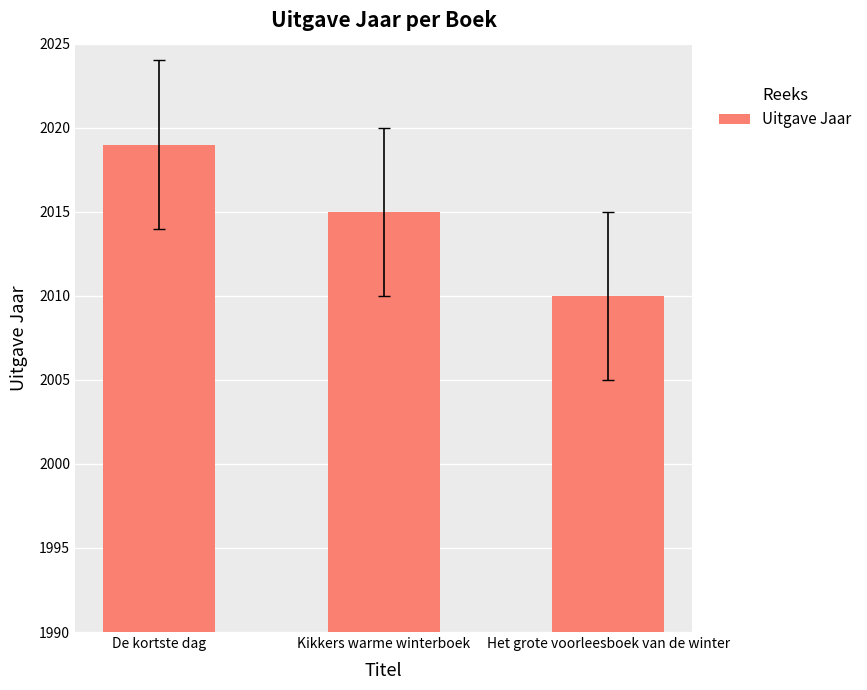

What is the label of the 3rd bar from the right?

De kortste dag